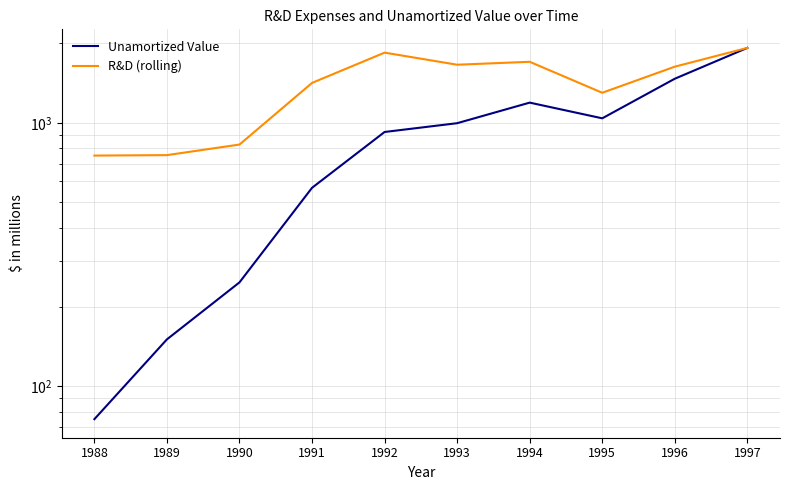

True or false: R&D (rolling) and Unamortized Value cross at least once.

False